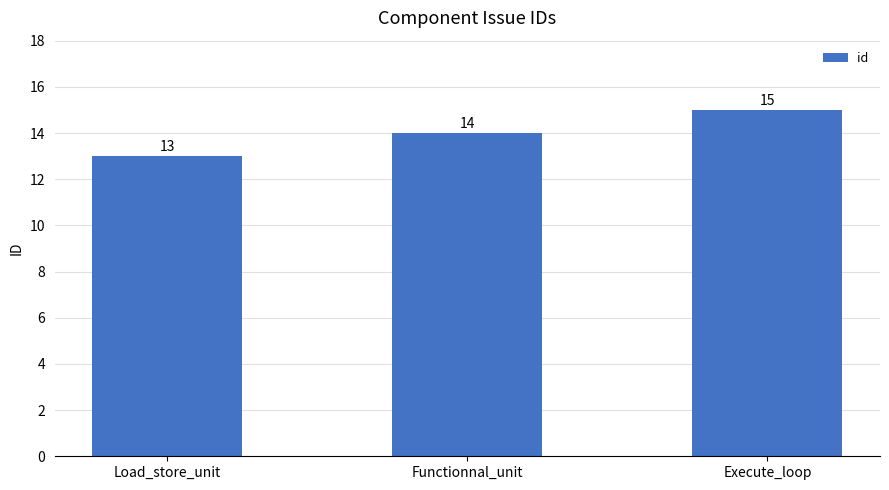

List the labels in order of value, smallest first.

Load_store_unit, Functionnal_unit, Execute_loop